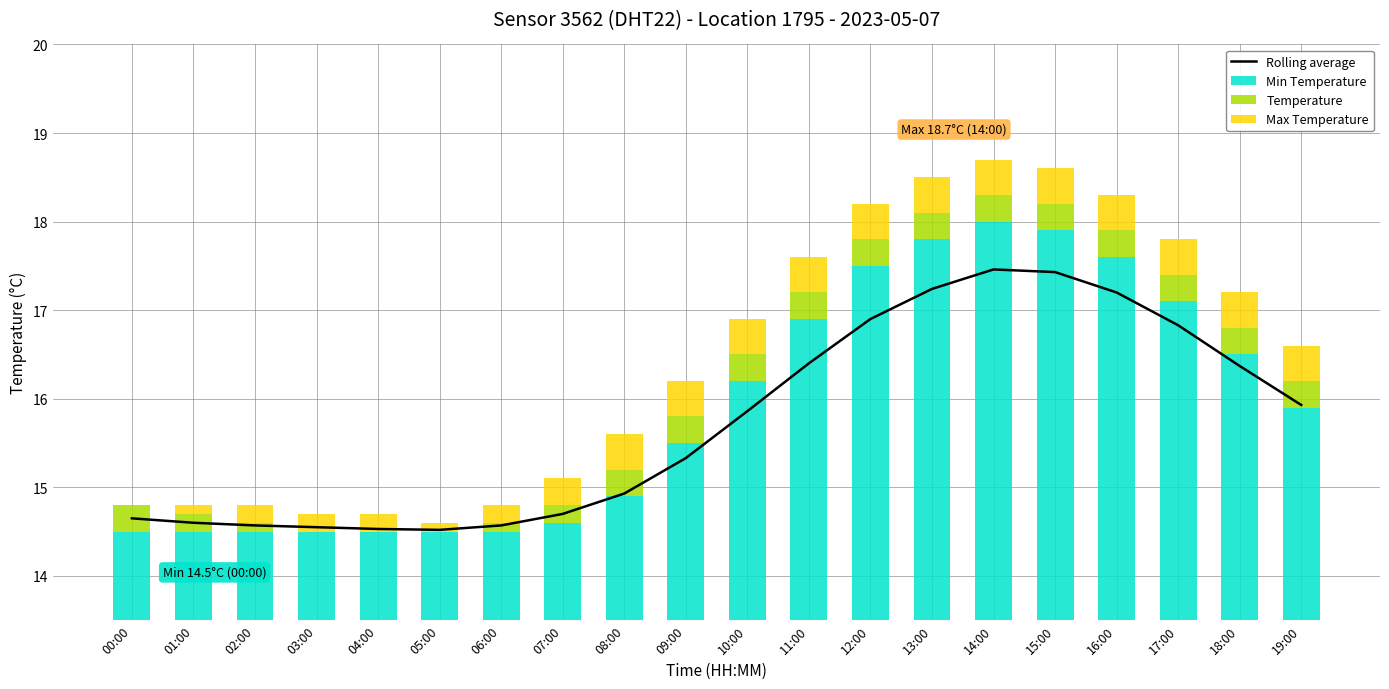

What is the label of the 11th bar from the left?

10:00